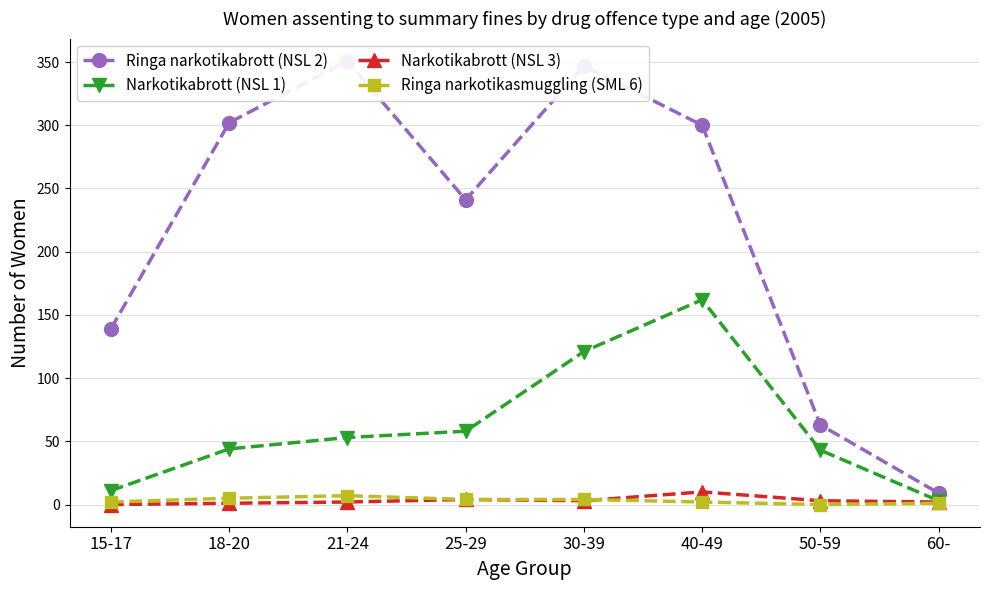

True or false: Ringa narkotikasmuggling (SML 6) has a value of 1 at 40-49.

False